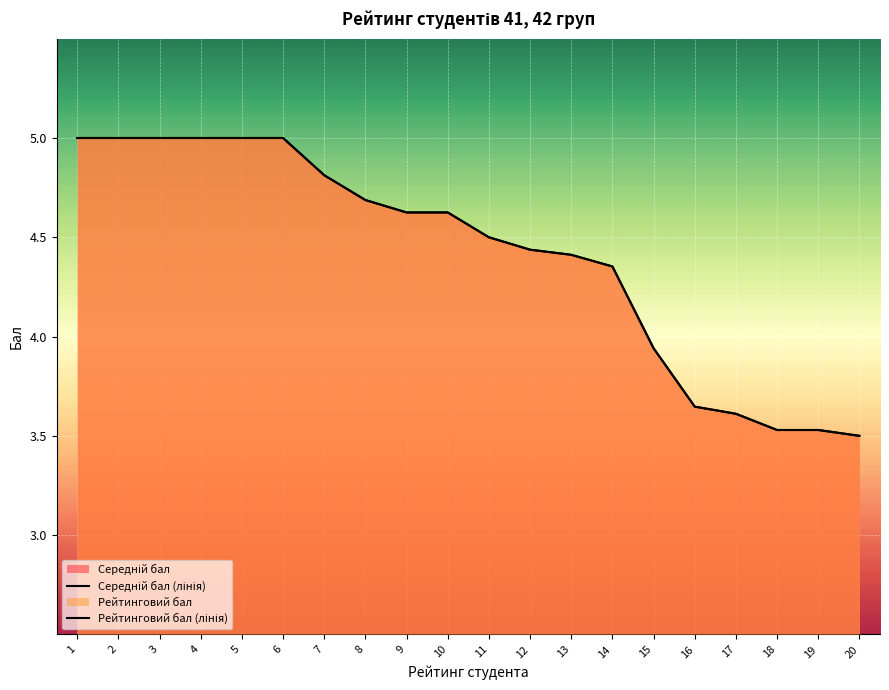

What is the value of the Середній бал (лінія) point at the 9th from the left?

4.6